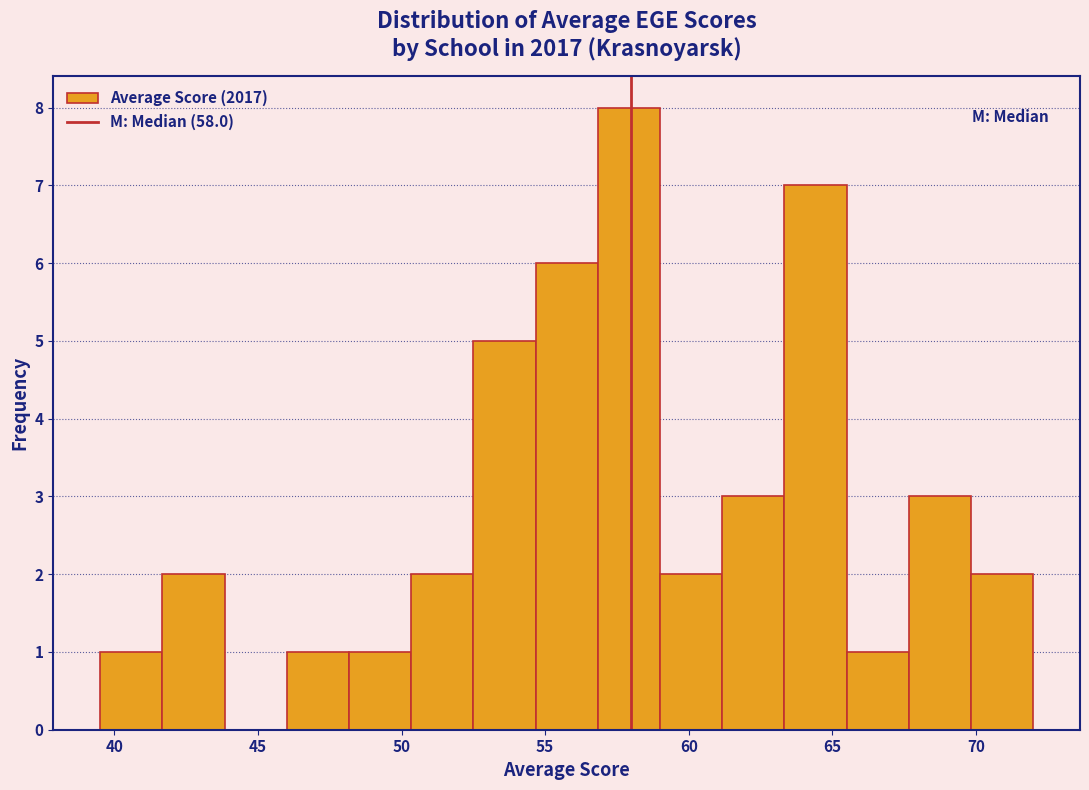

Over which range of the x-axis is the bar tallest?

57.0 to 59.0